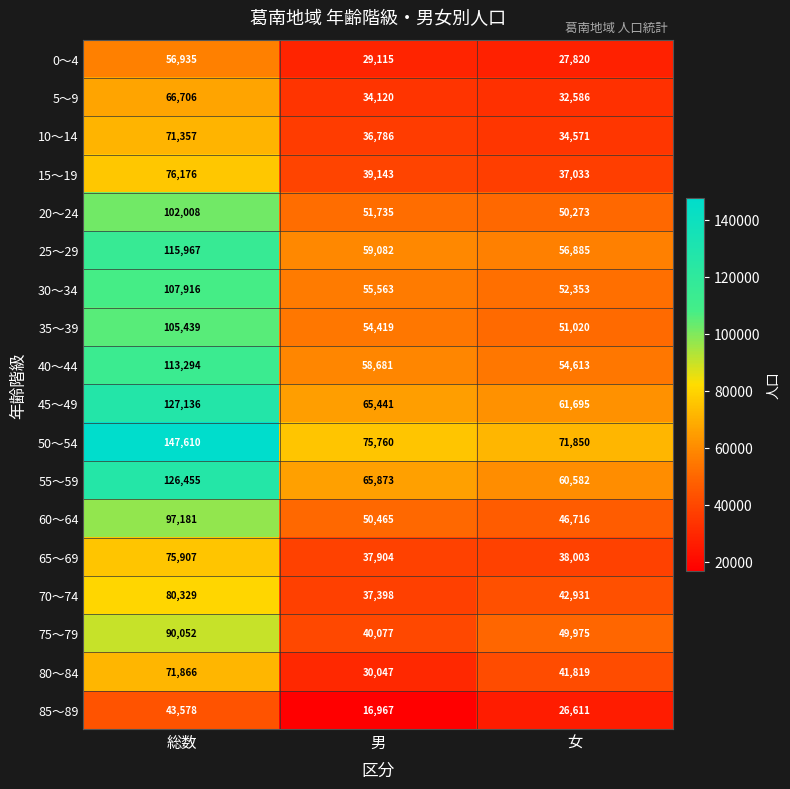

Which series has the widest spread of values?

50～54